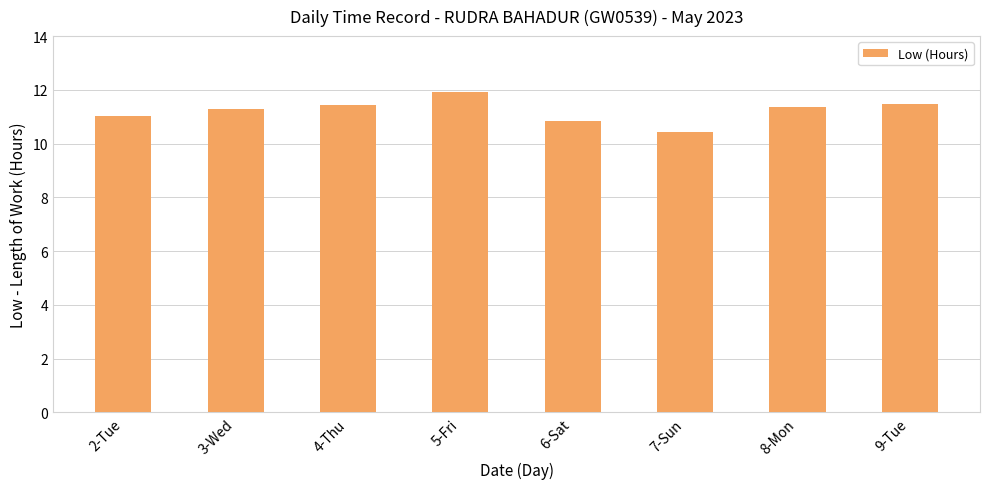

What is the maximum value shown in the chart?

11.9